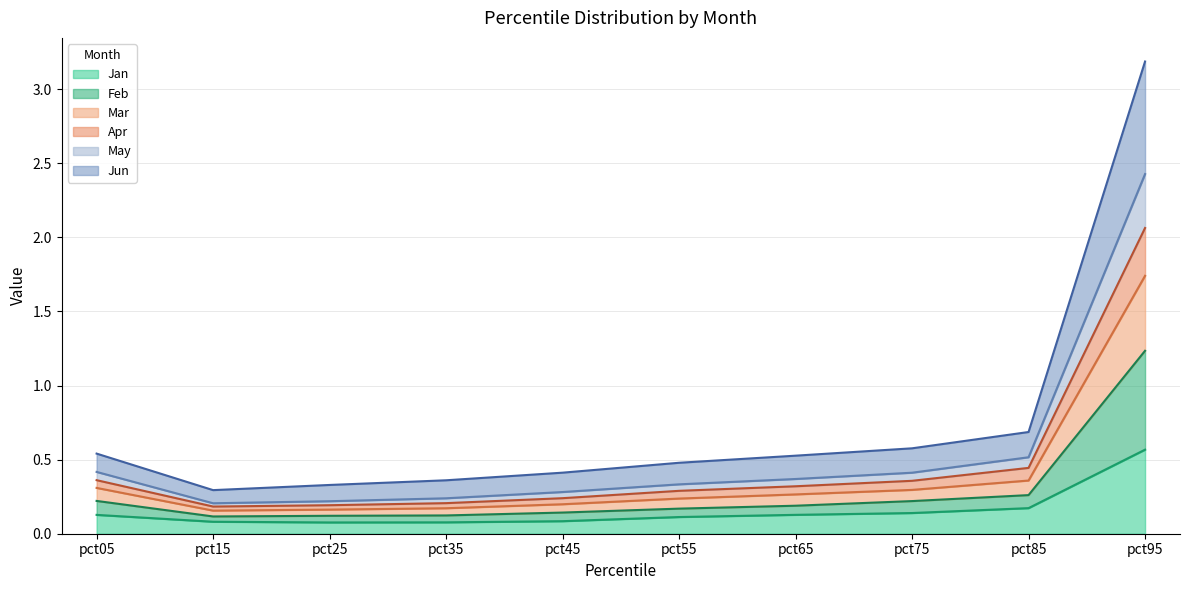

At which category is the sum across all series the highest?

pct95